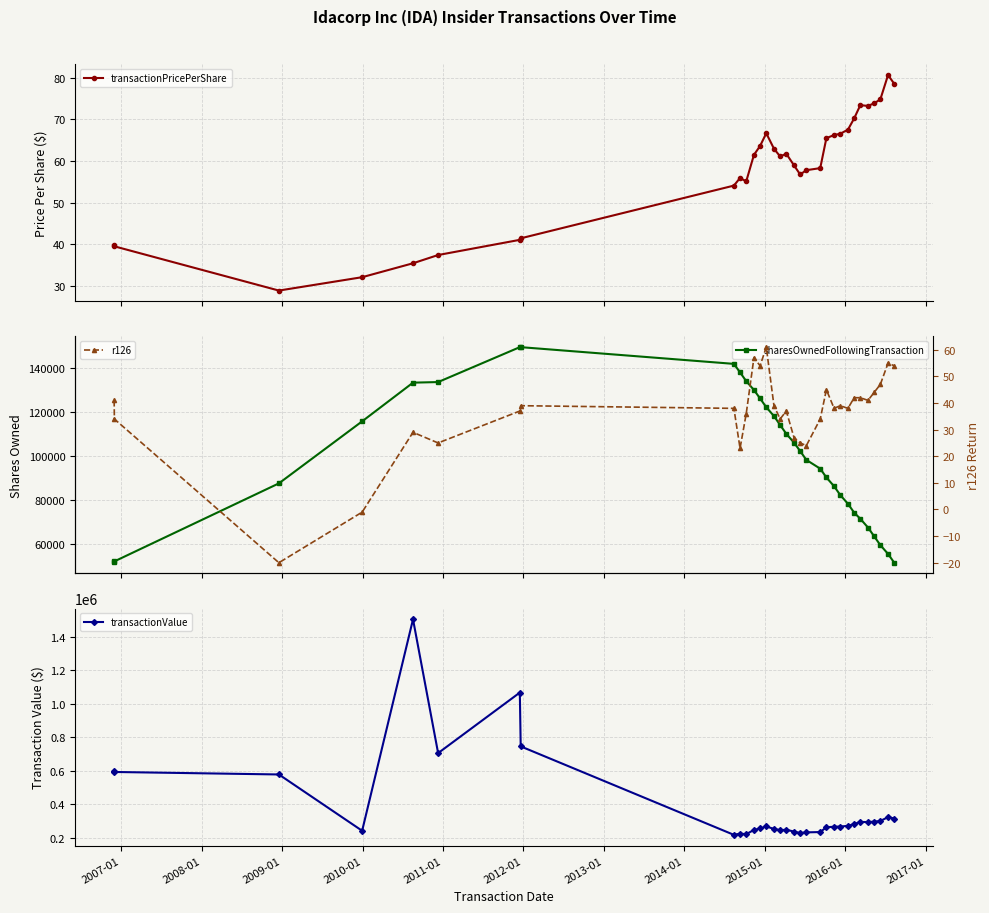

What is the maximum value for transactionPricePerShare?

80.7